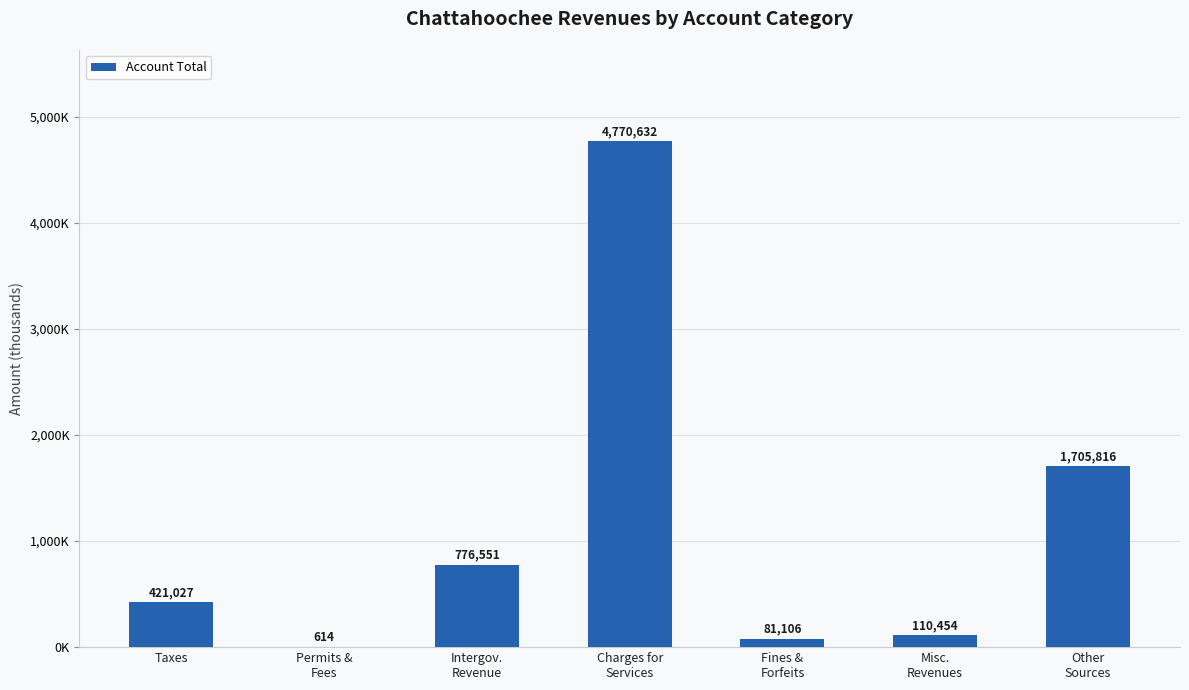

What is the label of the 5th bar from the right?

Intergov.
Revenue